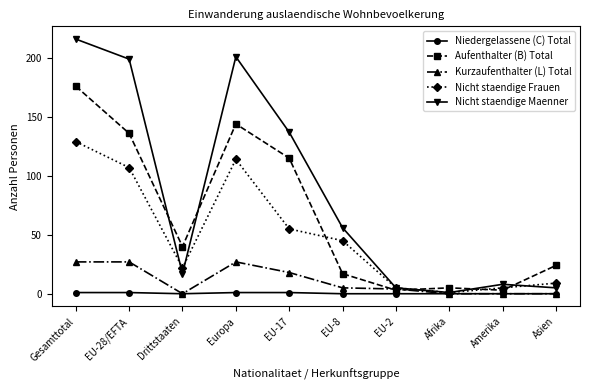

Is it true that Nicht staendige Frauen equals 28 at EU-8?

False